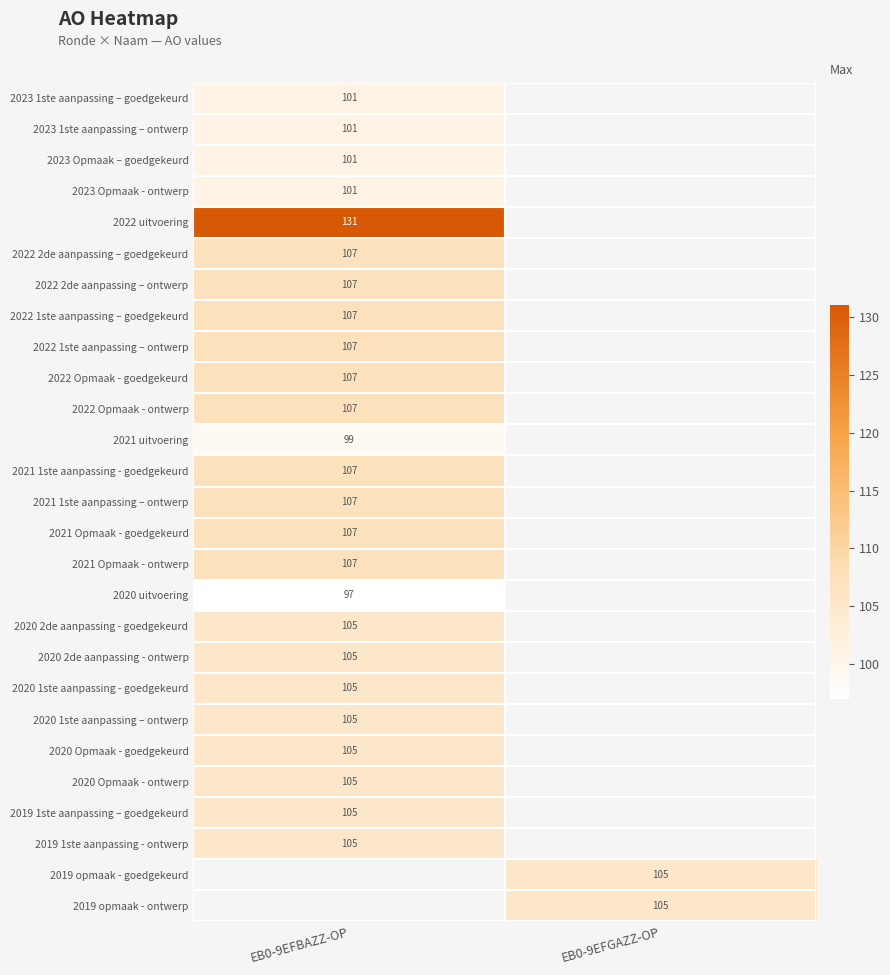

How many distinct data groups are displayed?

27